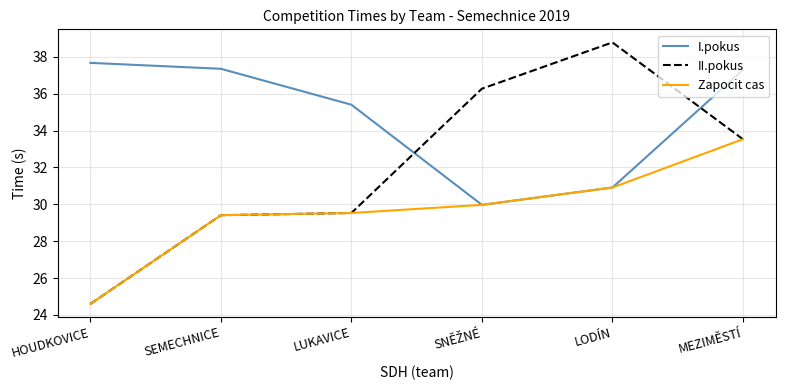

What is the smallest value displayed?

24.6